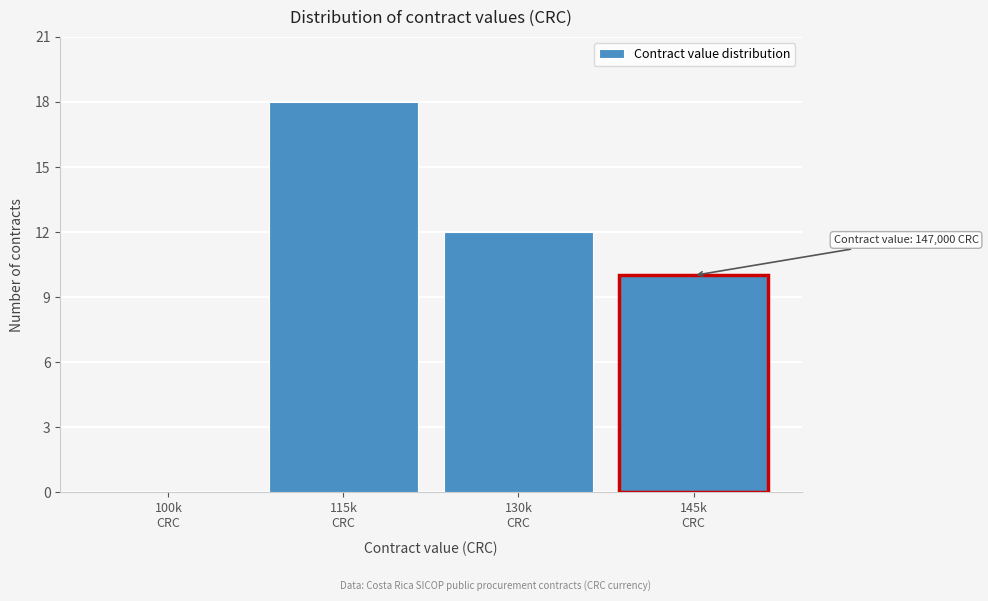

What is the greatest value displayed?

18